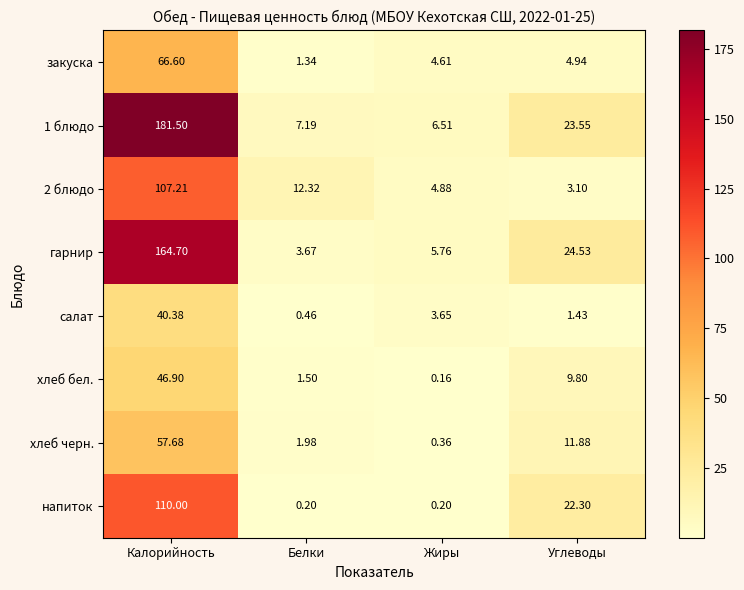

At which category is the sum across all series the highest?

Калорийность